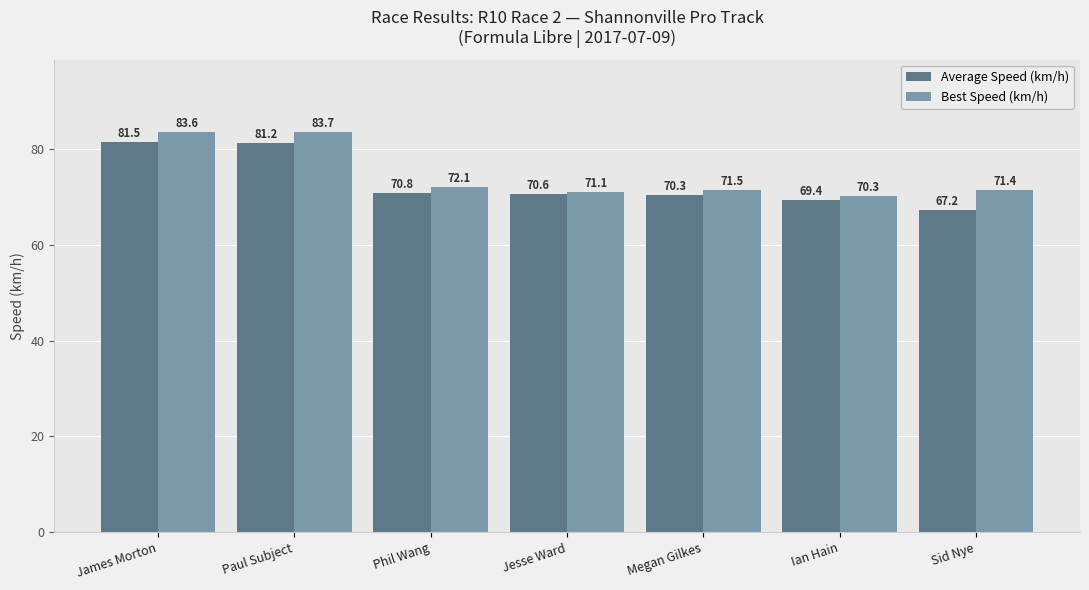

Rank the series by their average value, from highest to lowest.

Best Speed (km/h), Average Speed (km/h)